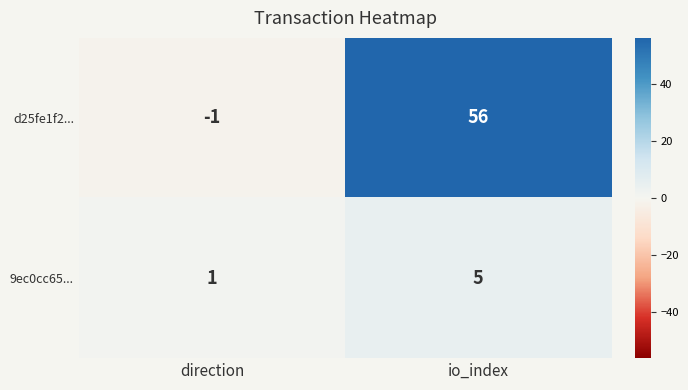

Which label corresponds to the largest value in the chart?

io_index